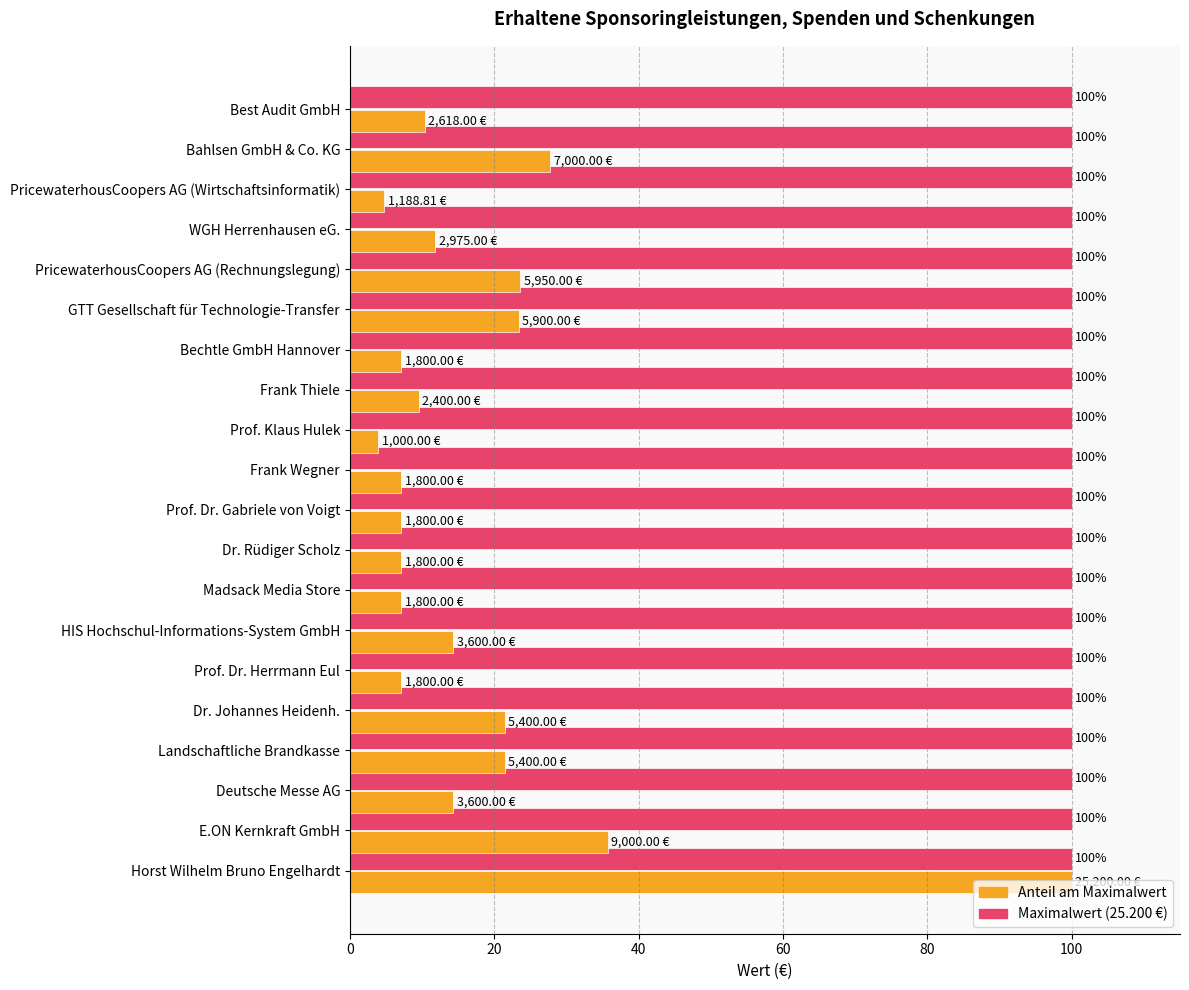

At which category is the sum across all series the highest?

Horst Wilhelm Bruno Engelhardt